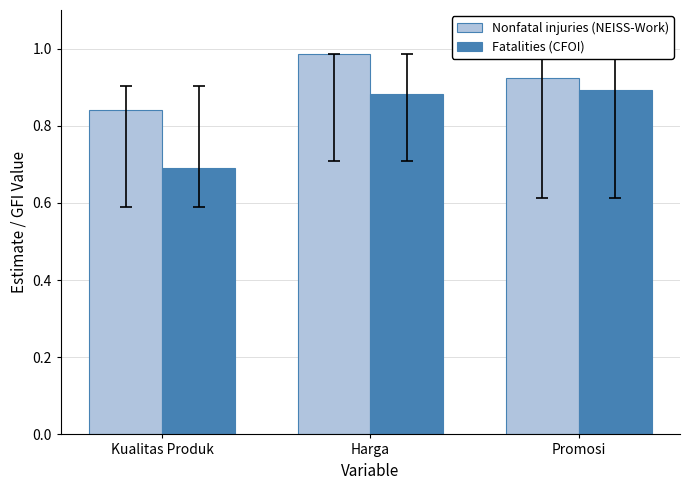

At which category is the sum across all series the highest?

Harga